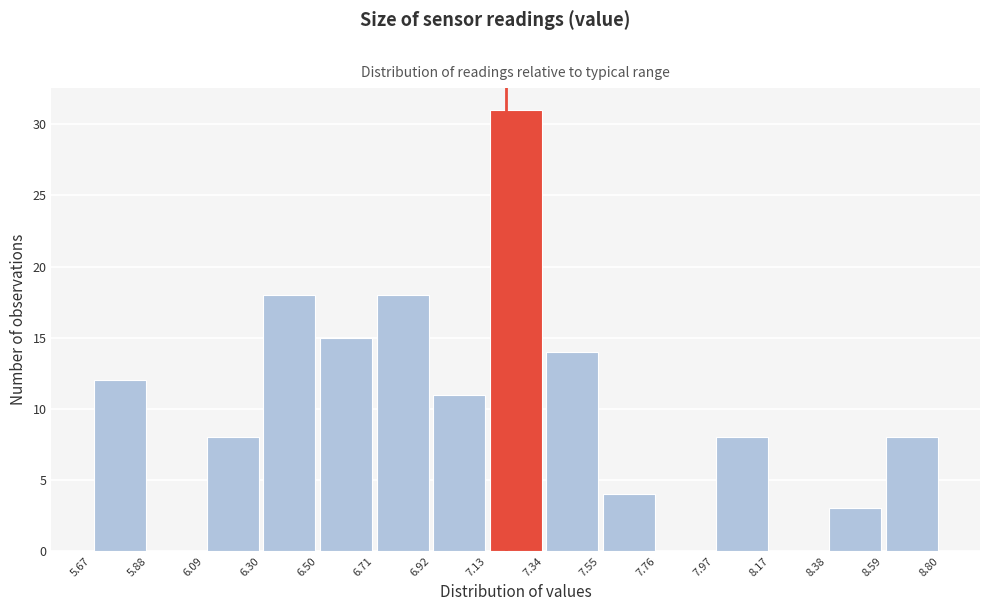

Reading left to right, transcribe this chart: for each bar, give the range it covers on the x-axis and its height. The values are not printed on the chart, so give them approximately, as read against the axis.

5.67 to 5.88: 12
5.88 to 6.09: 0
6.09 to 6.30: 8
6.30 to 6.50: 18
6.50 to 6.71: 15
6.71 to 6.92: 18
6.92 to 7.13: 11
7.13 to 7.34: 31
7.34 to 7.55: 14
7.55 to 7.76: 4
7.76 to 7.97: 0
7.97 to 8.17: 8
8.17 to 8.38: 0
8.38 to 8.59: 3
8.59 to 8.80: 8